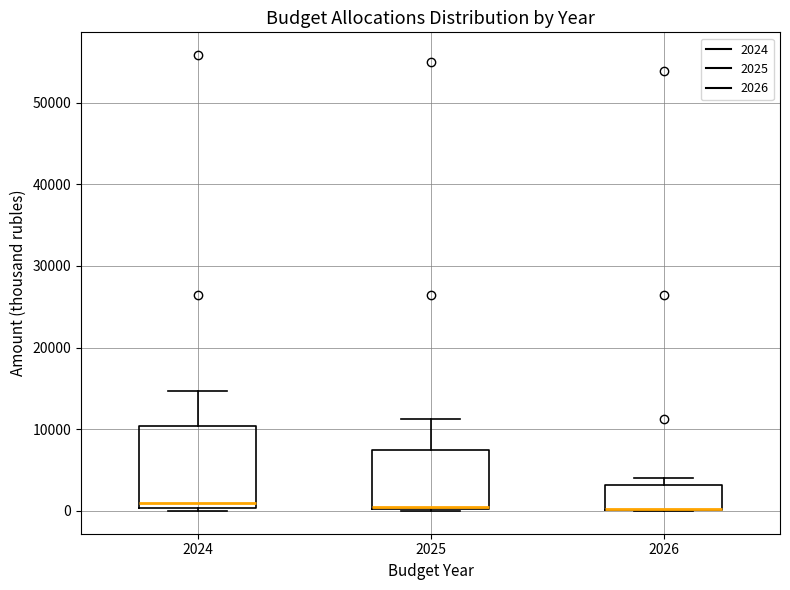

Where is the upper edge of the box at x = 2024 on the y-axis? The values are not printed on the chart, so give them approximately, as read against the axis.

10000